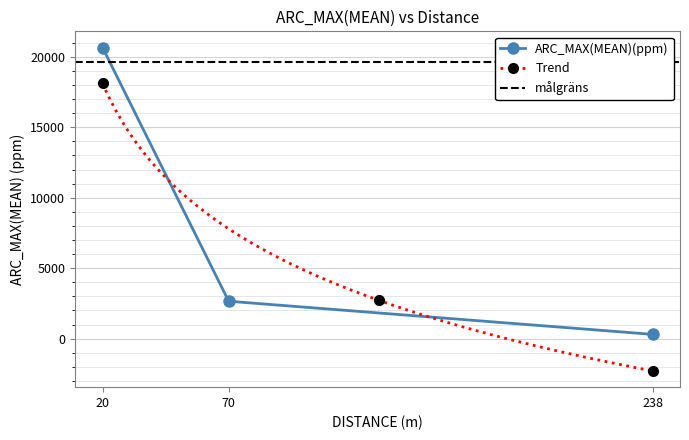

At which label is the value closest to 10481?

70